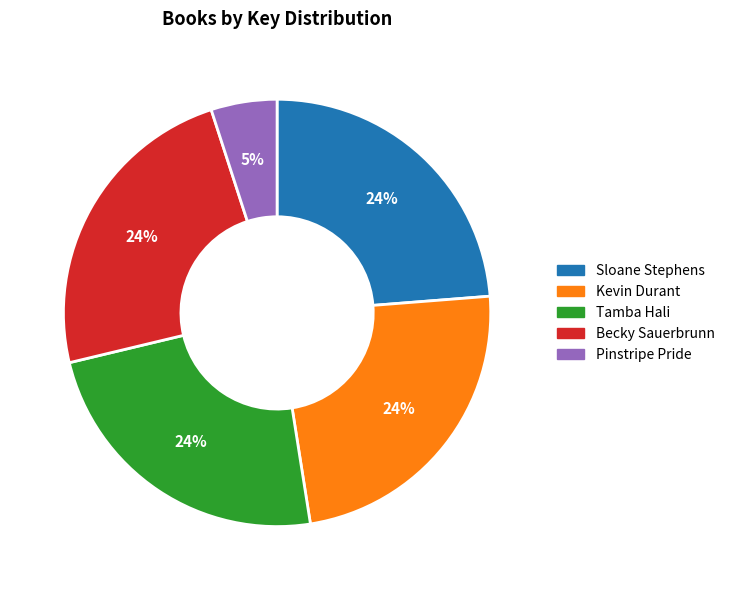

To the nearest percent, what is the combined percentage of Sloane Stephens and Kevin Durant?

48%